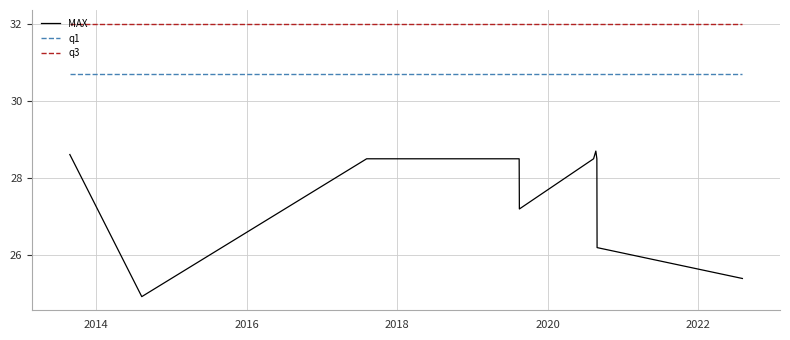

Which series has the largest total across all categories?

q3